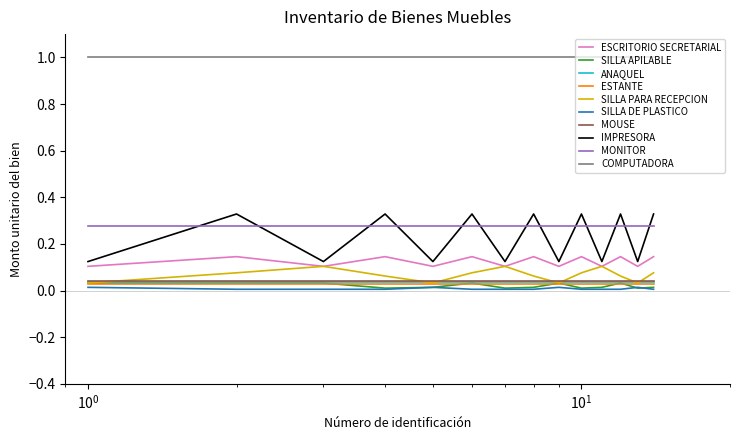

Which series has the widest spread of values?

IMPRESORA